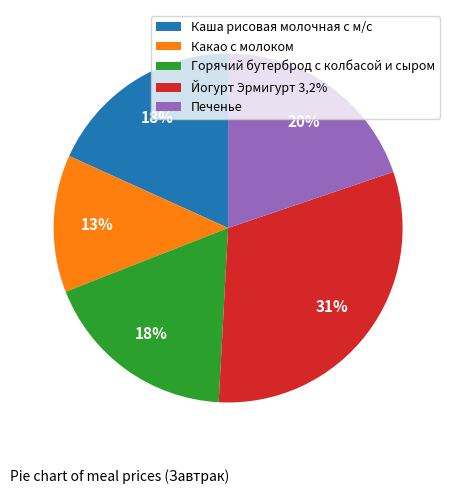

True or false: Каша рисовая молочная с м/с accounts for 32% of the total.

False